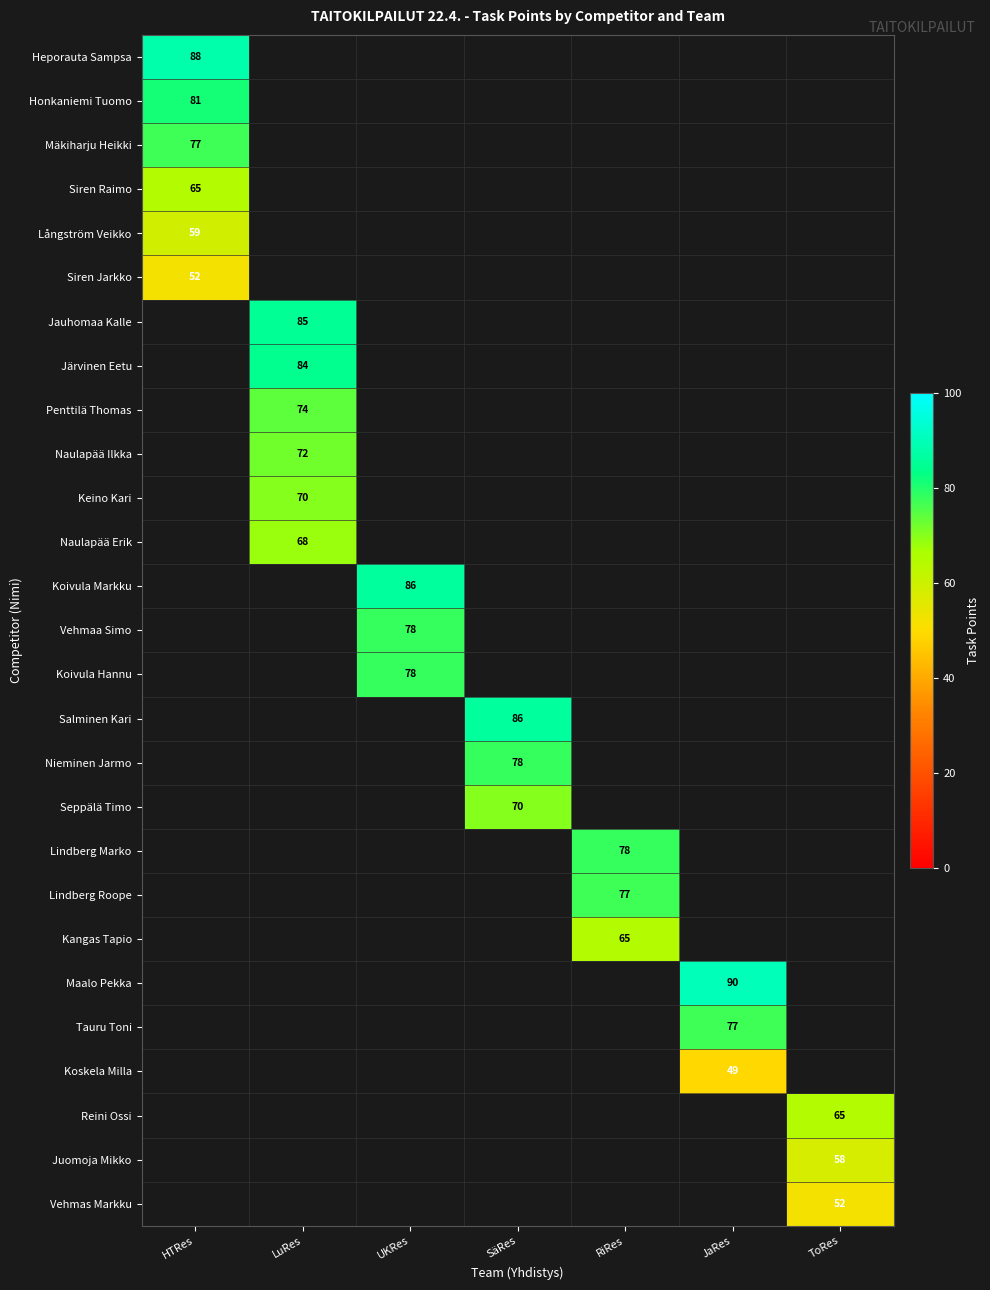

True or false: Keino Kari has a value of 70 at LuRes.

True